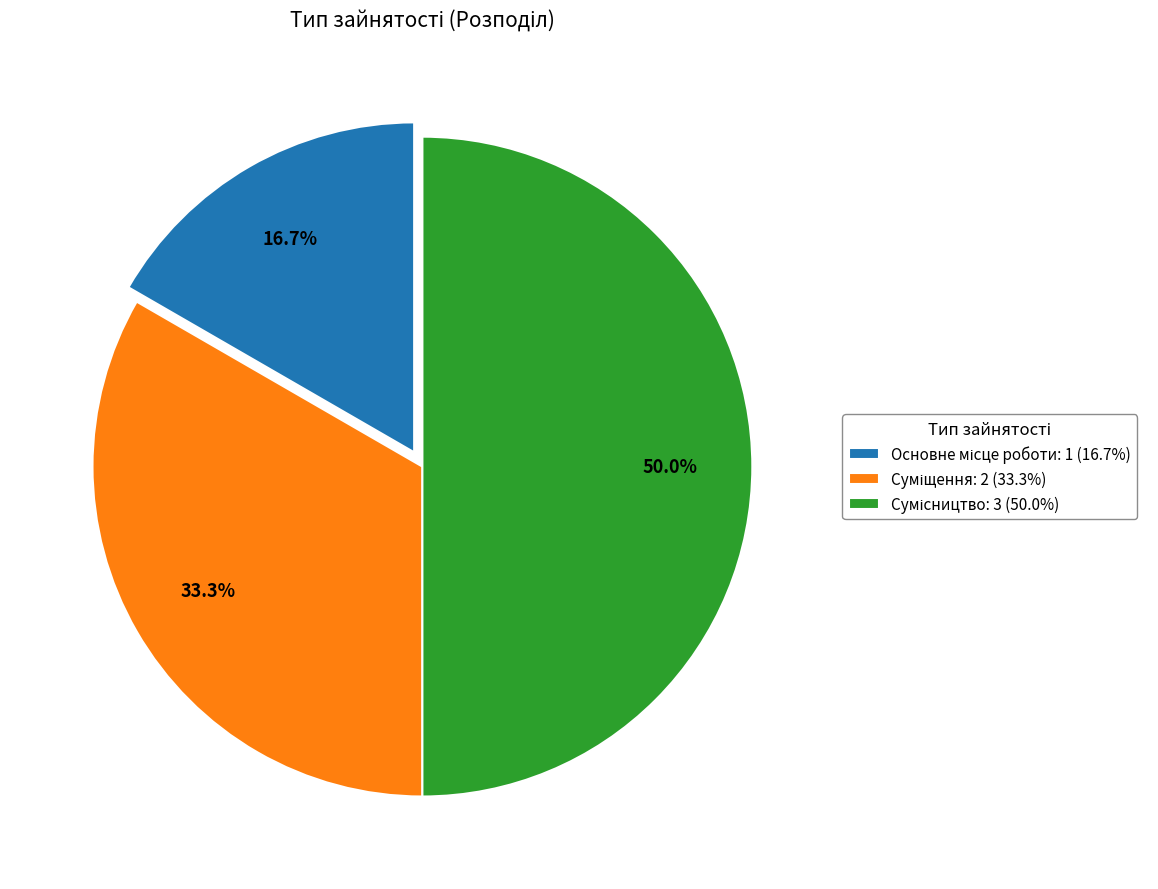

How many slices are in this pie chart?

3